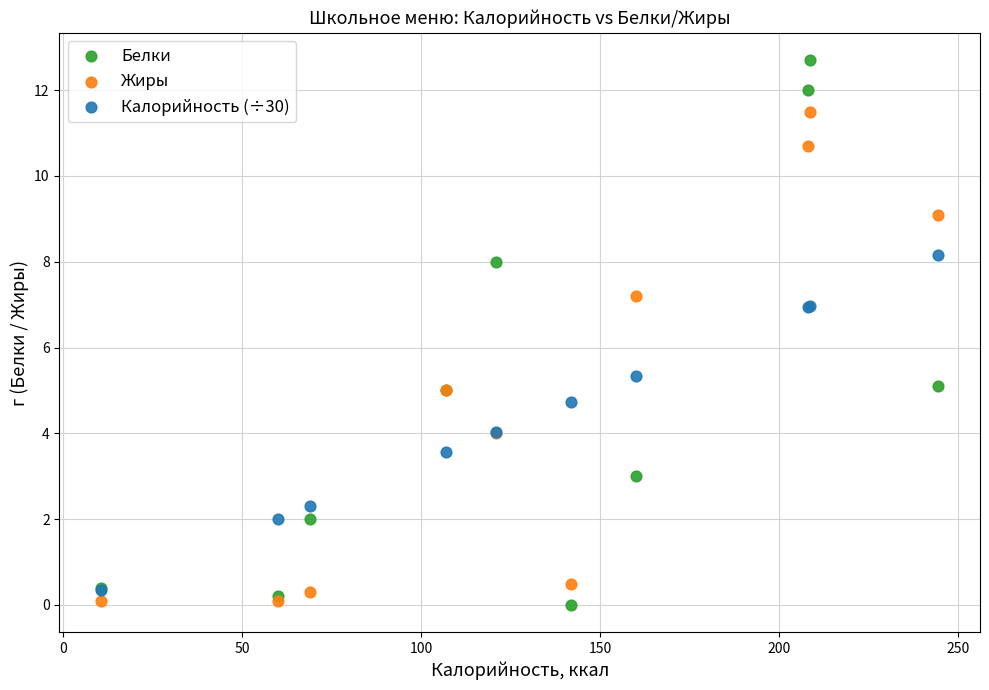

Which series reaches the maximum Y coordinate?

Белки